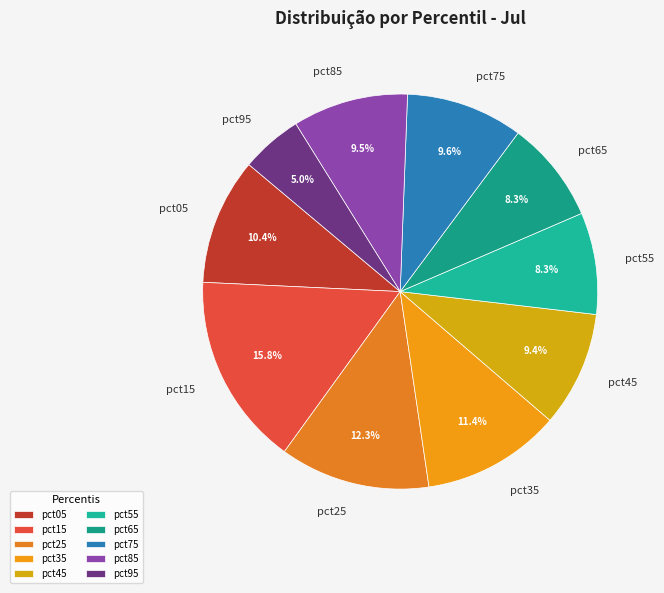

To the nearest percent, what is the difference between the largest and smallest slice percentages?

11%